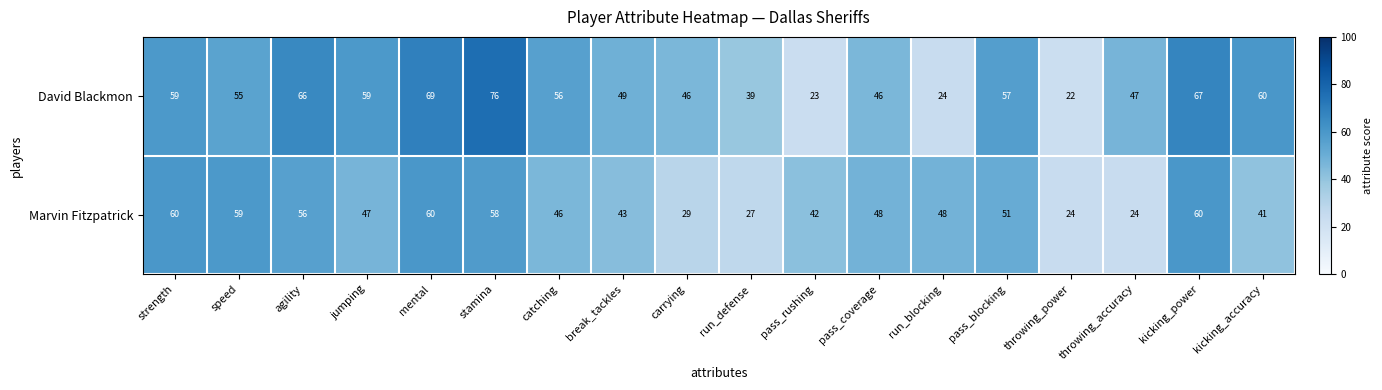

What is the sum of the David Blackmon values at speed and agility?

121